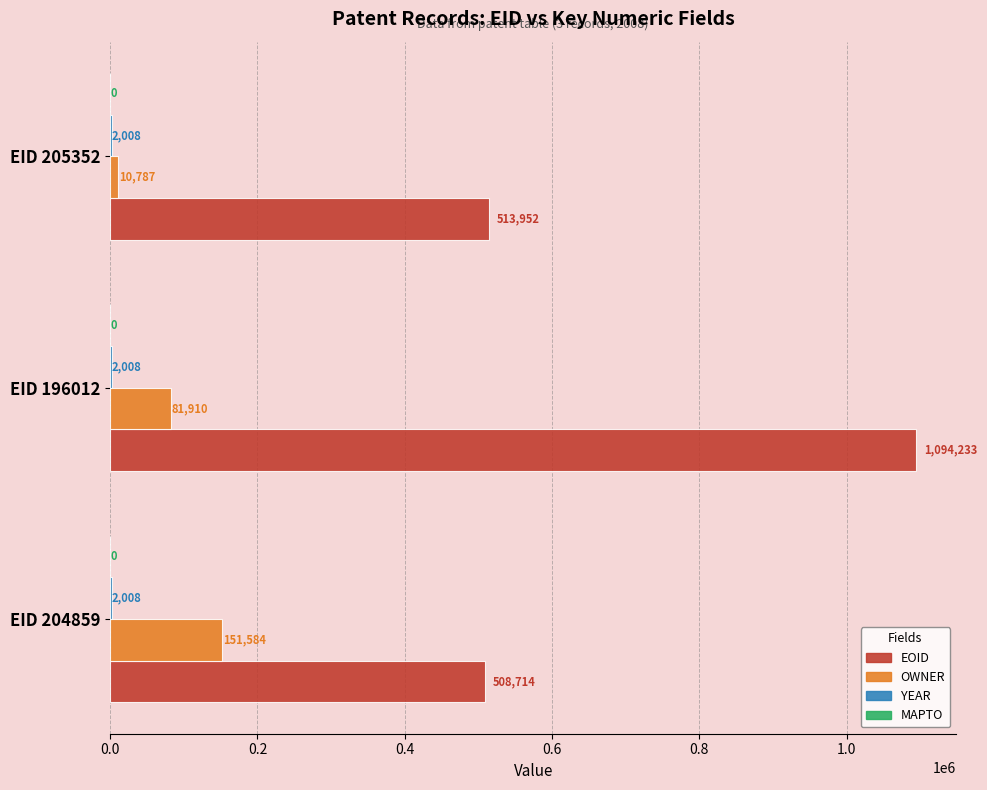

What is the maximum value shown in the chart?

1094233